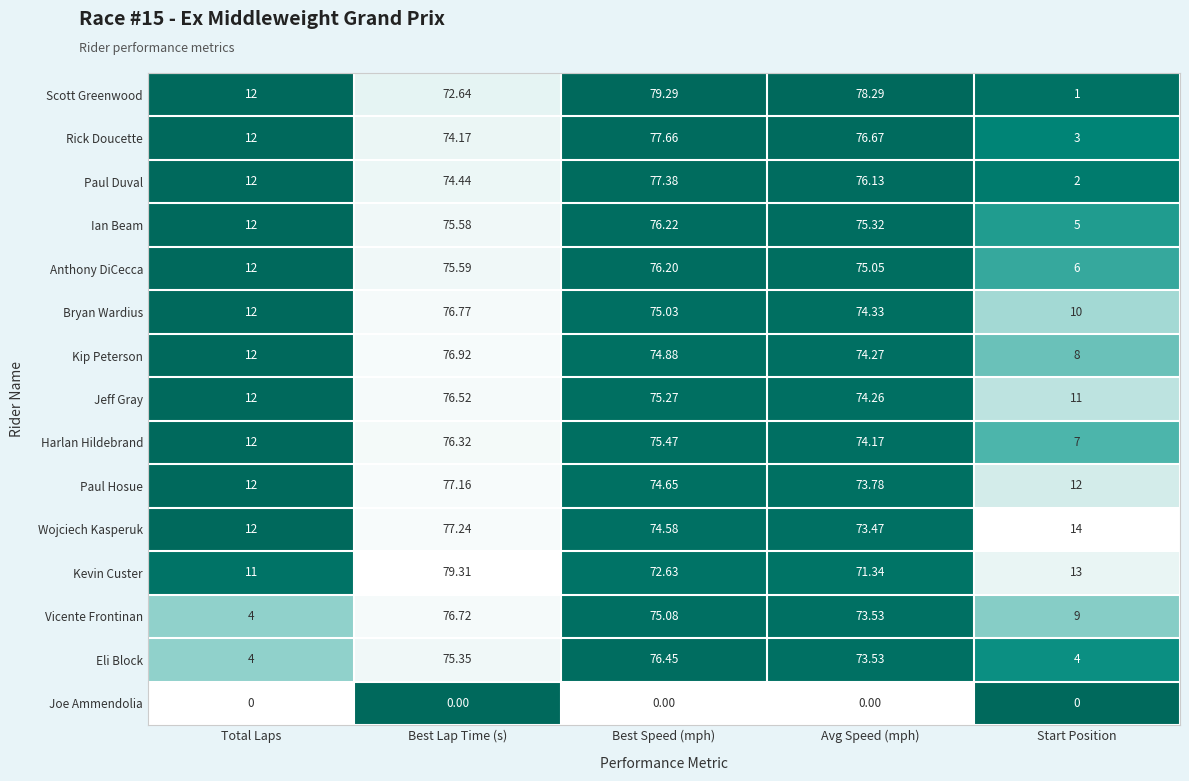

List the labels in order of Paul Duval value, largest first.

Best Speed (mph), Avg Speed (mph), Best Lap Time (s), Total Laps, Start Position